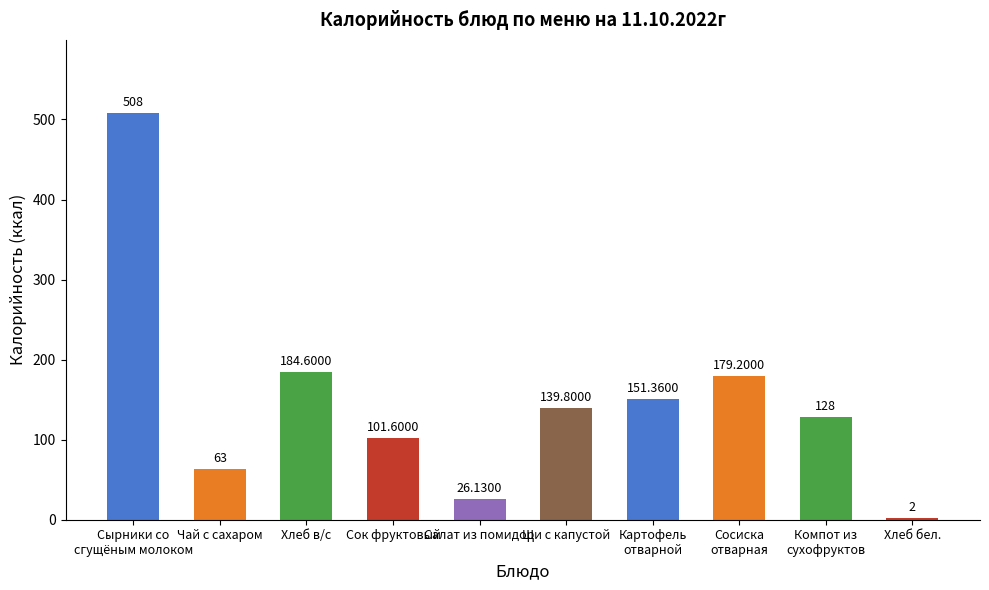

What is the maximum value shown in the chart?

508.0